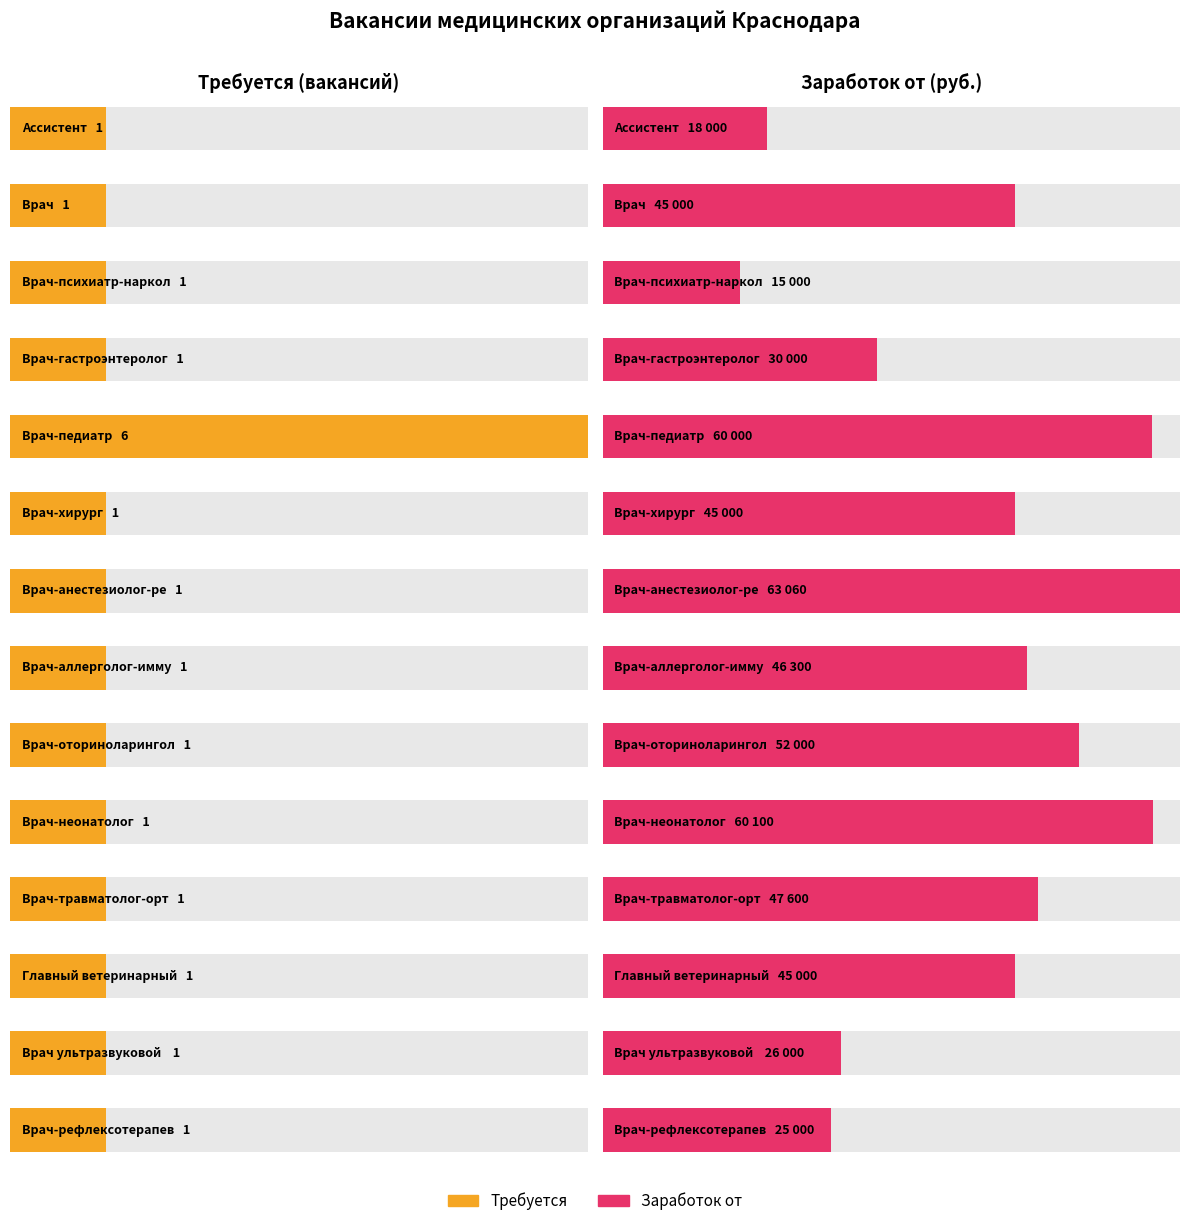

List the series in order of their peak value, lowest first.

Требуется, Заработок от